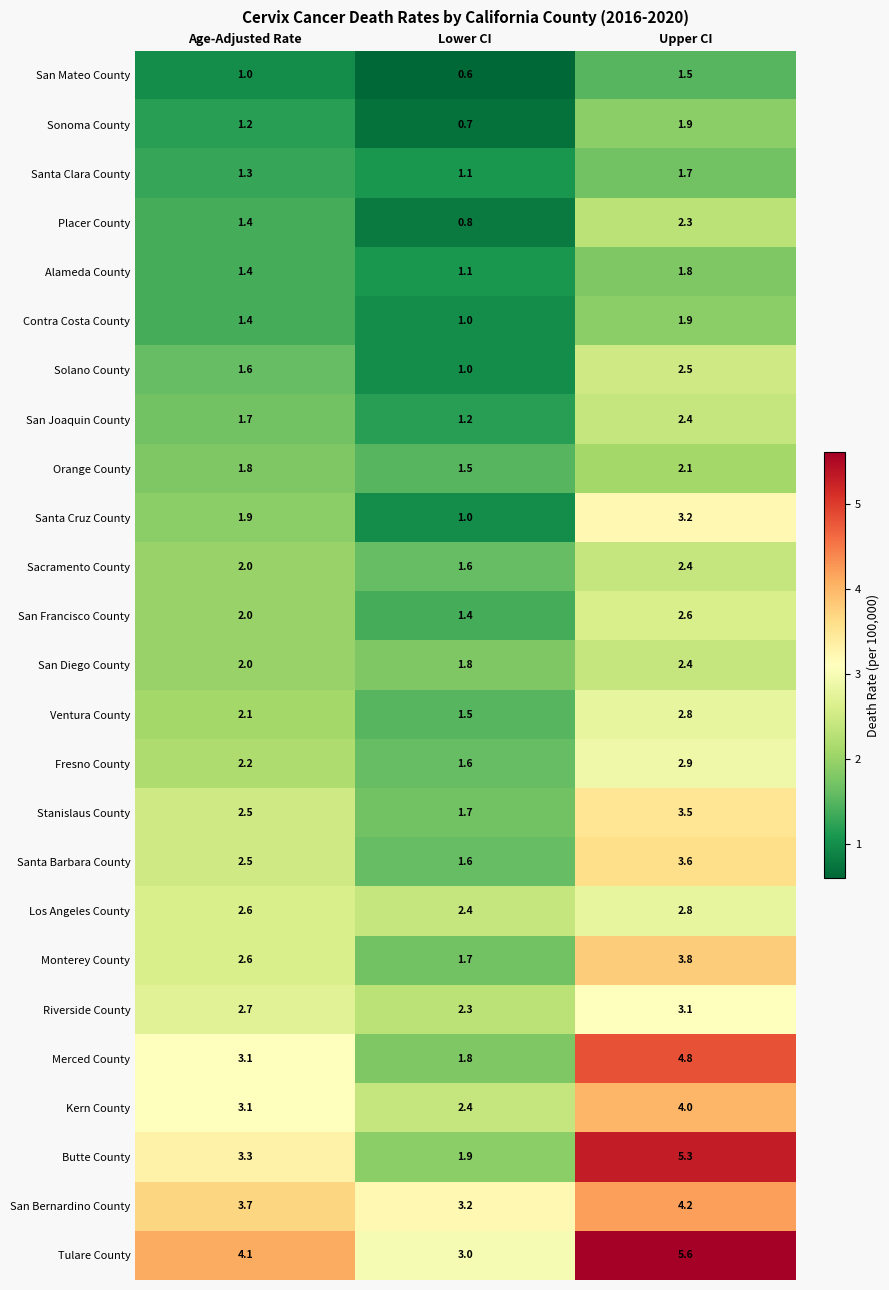

The Ventura County series shows 2.8 at Upper CI. True or false?

True